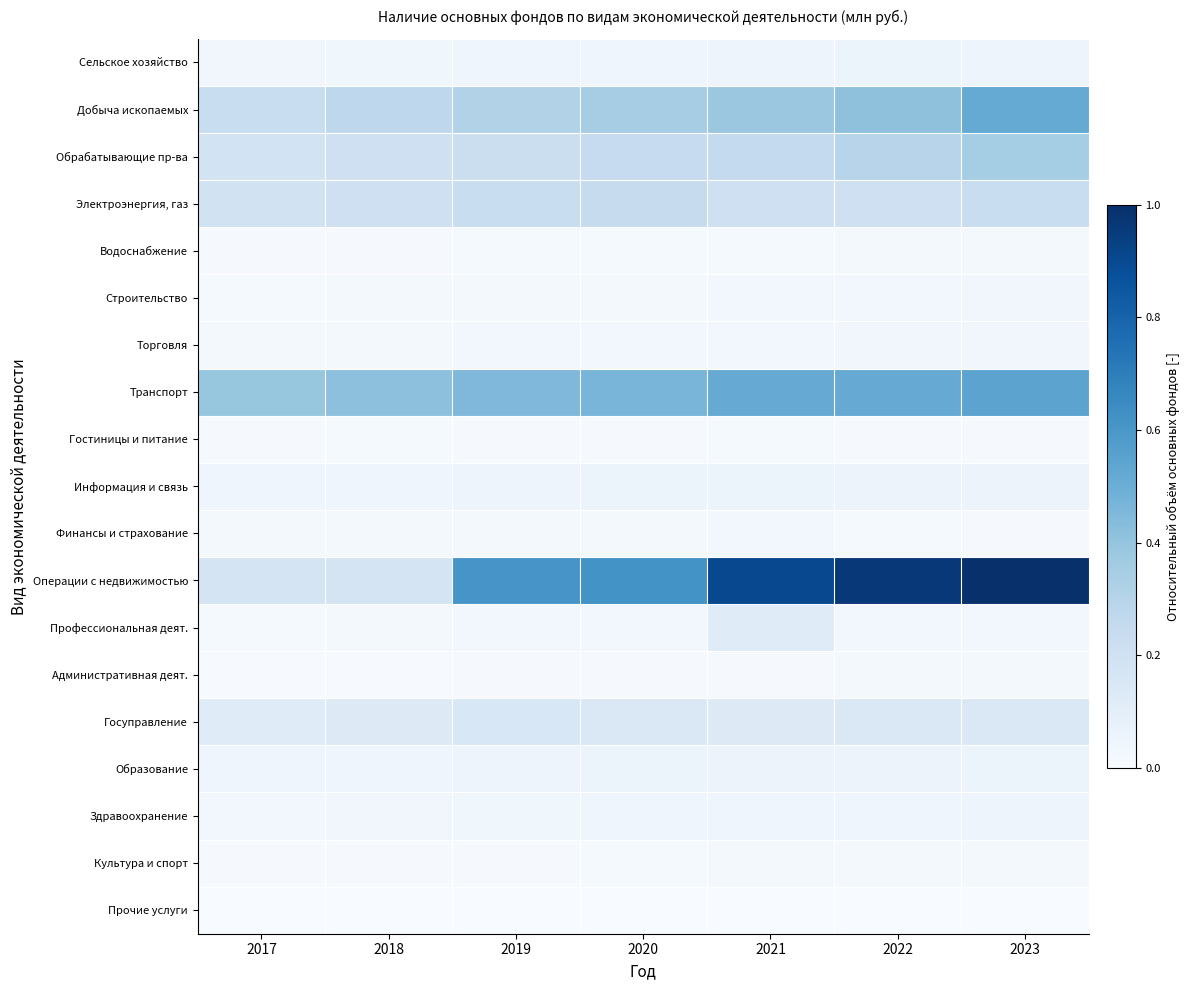

What is the spread (max minus min) of values at 2020?

0.6